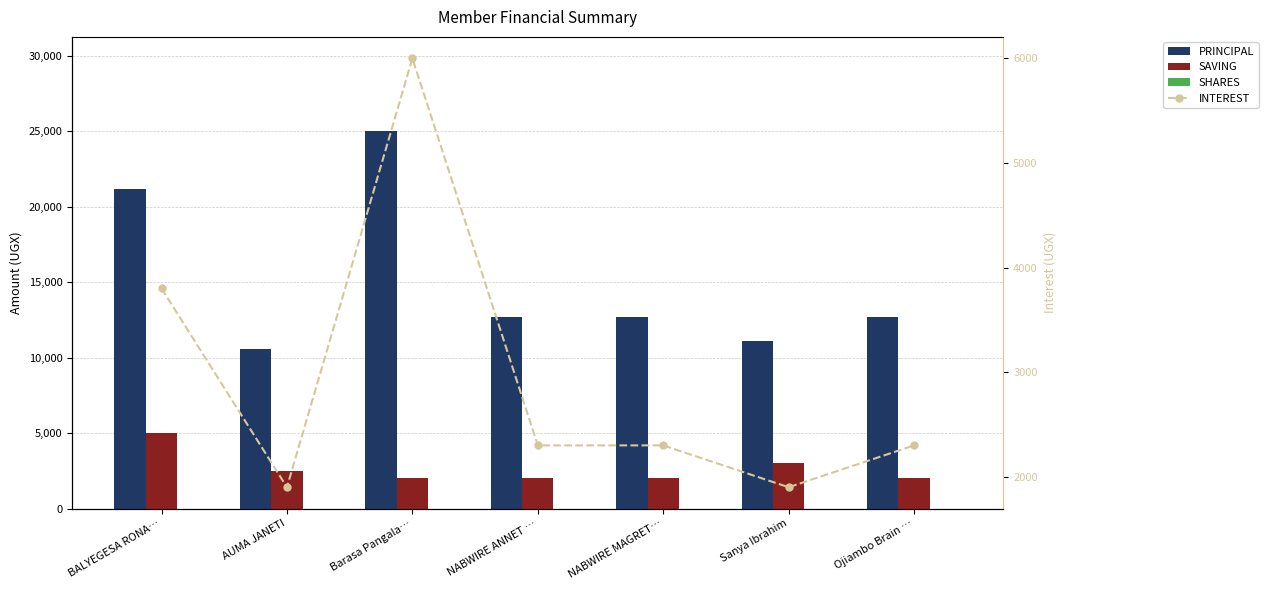

The value of PRINCIPAL at NABWIRE ANNET … is 12700. True or false?

True